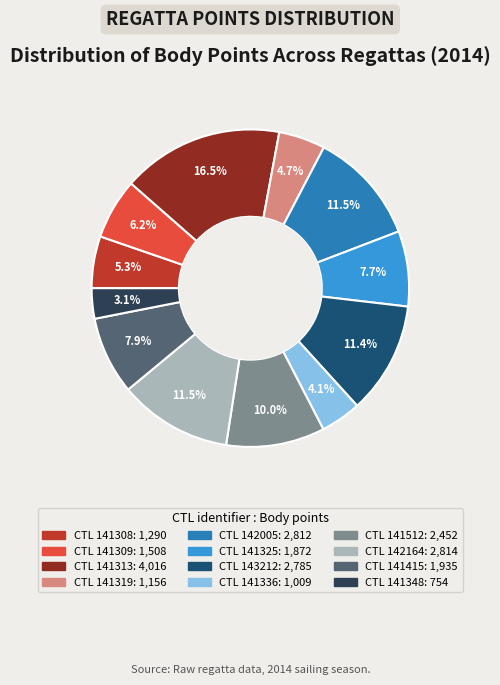

Is there any slice that represents more than half of the pie?

No